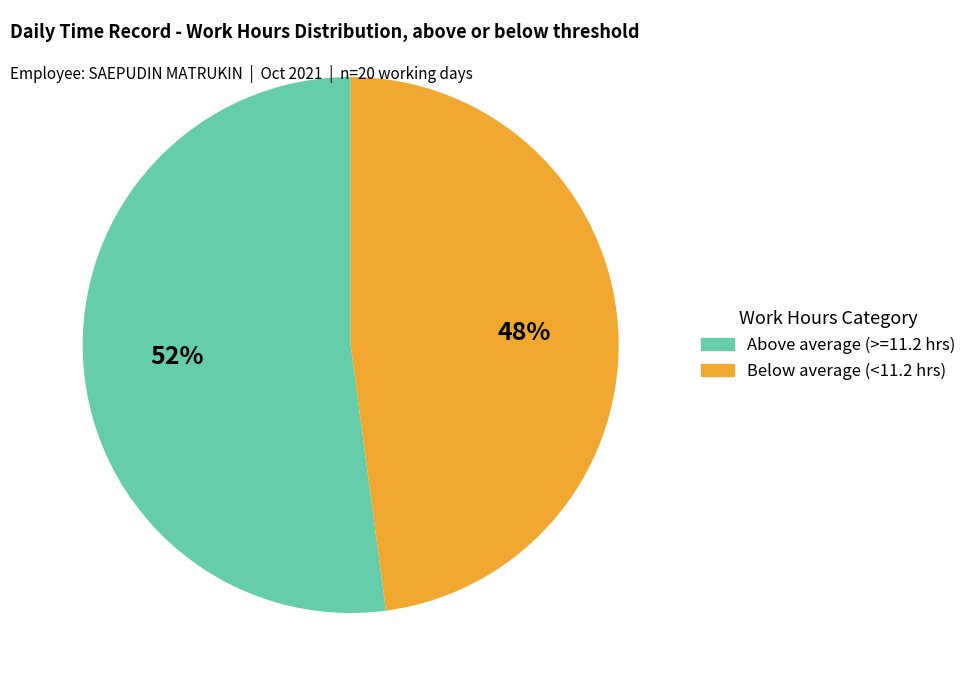

To the nearest percent, what is the difference between the largest and smallest slice percentages?

4%